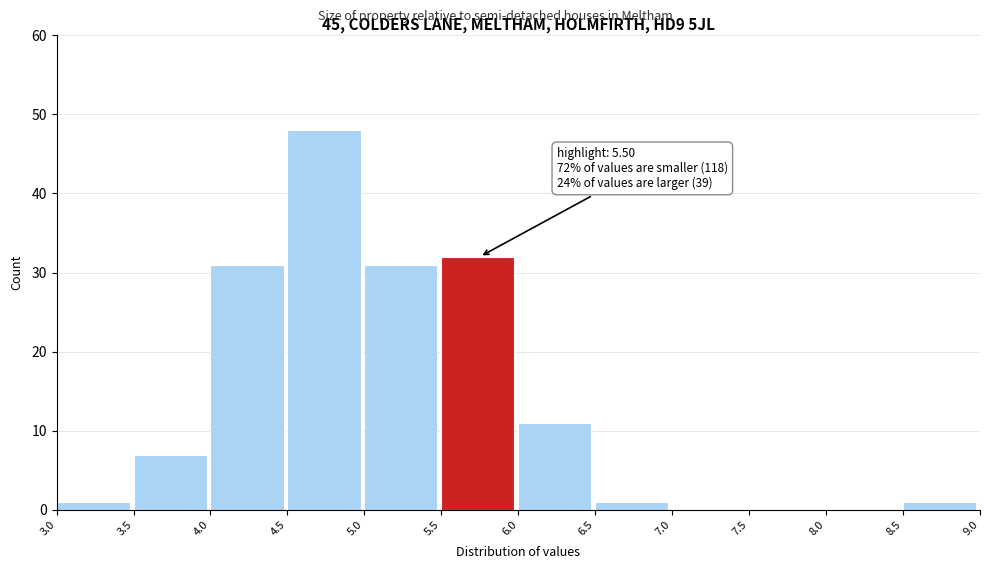

Over which range of the x-axis is the bar tallest?

4.5 to 5.0